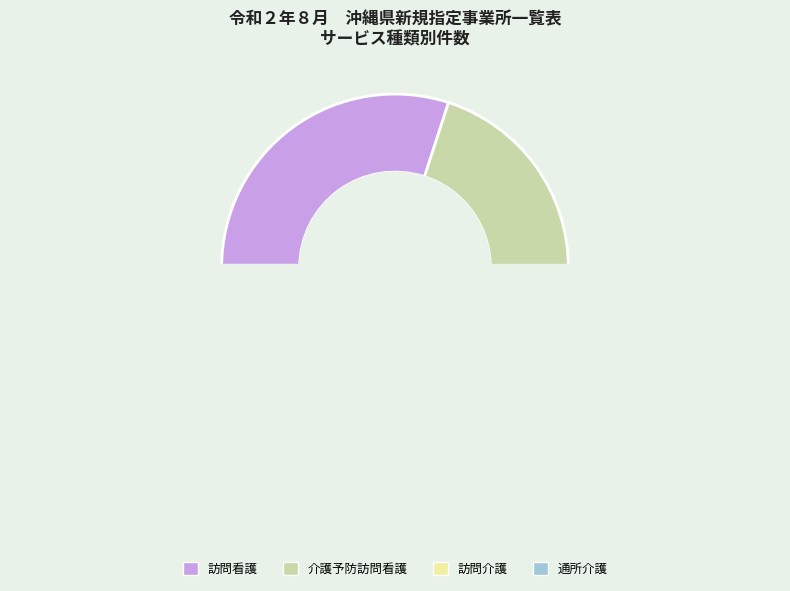

Which category has the biggest portion of the pie?

訪問看護